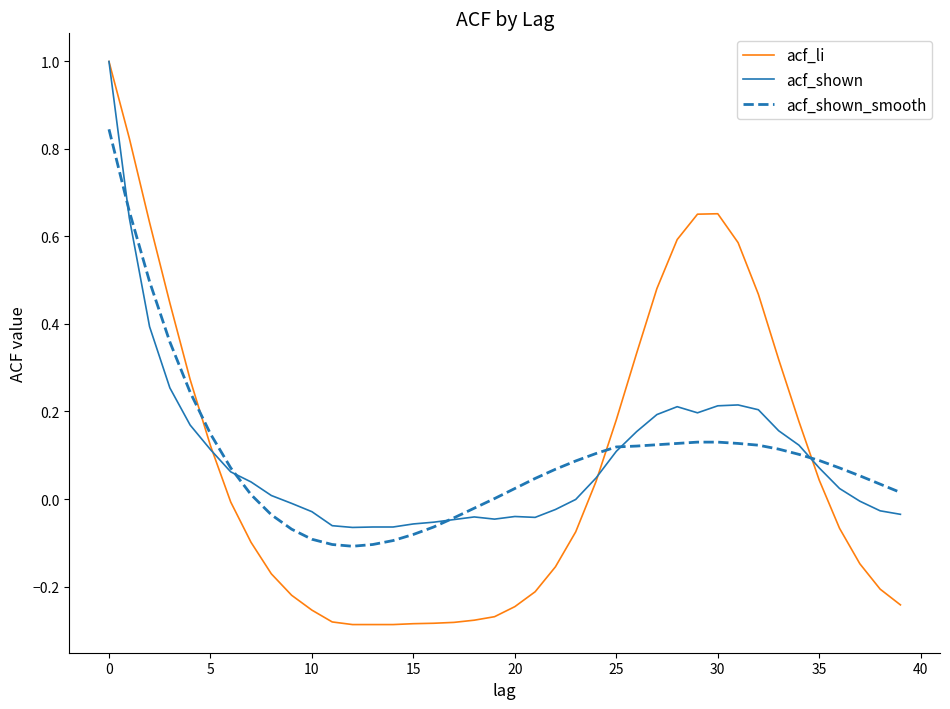

Which series has the largest range (max minus min)?

acf_li